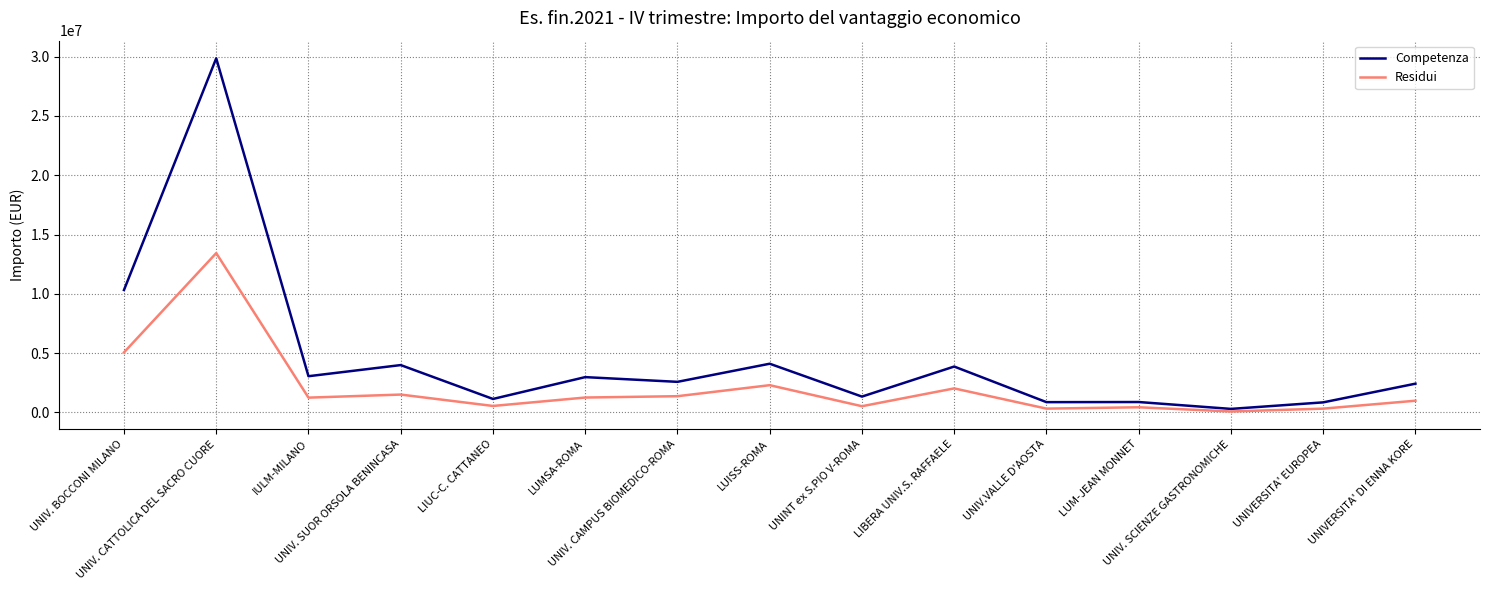

The value of Competenza at UNIV. BOCCONI MILANO is 15751799. True or false?

False